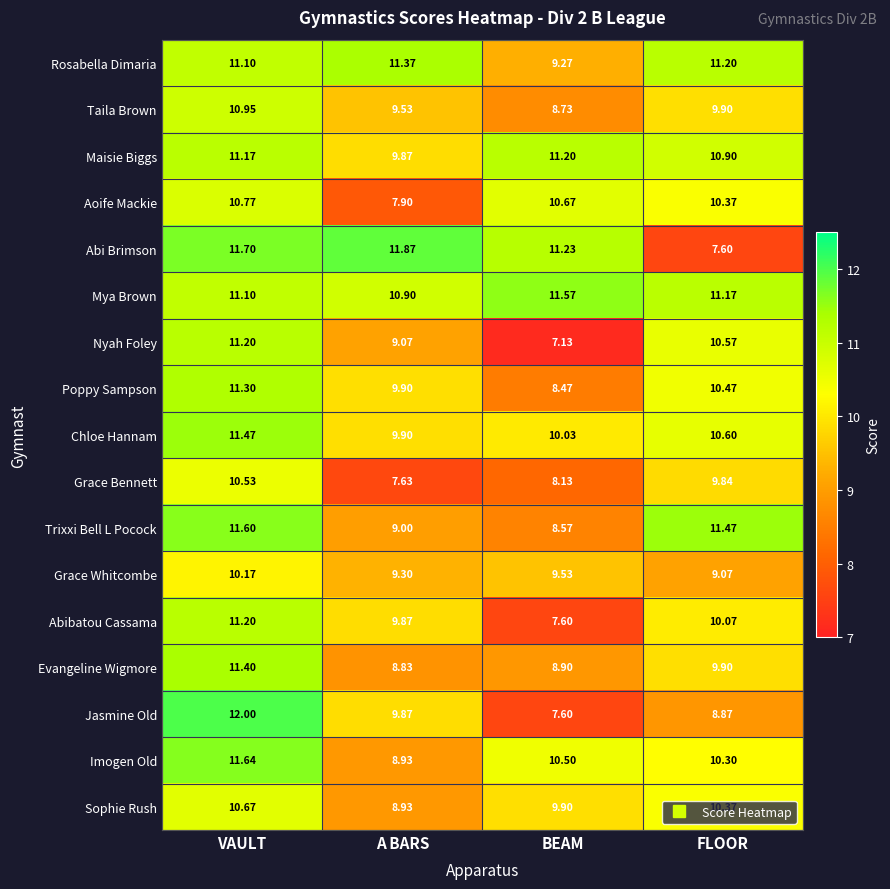

At which label does Imogen Old reach its minimum?

A BARS